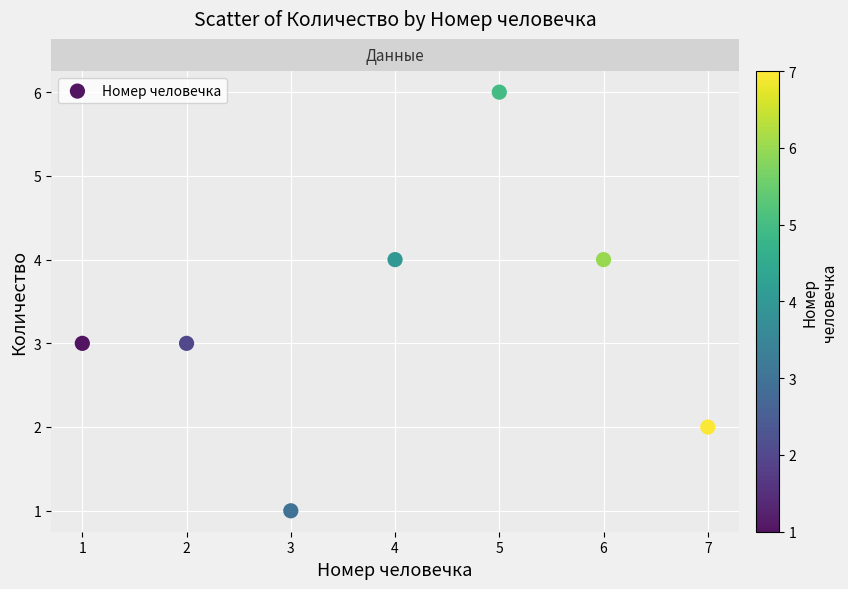

What is the range of X values (max minus min)?

6